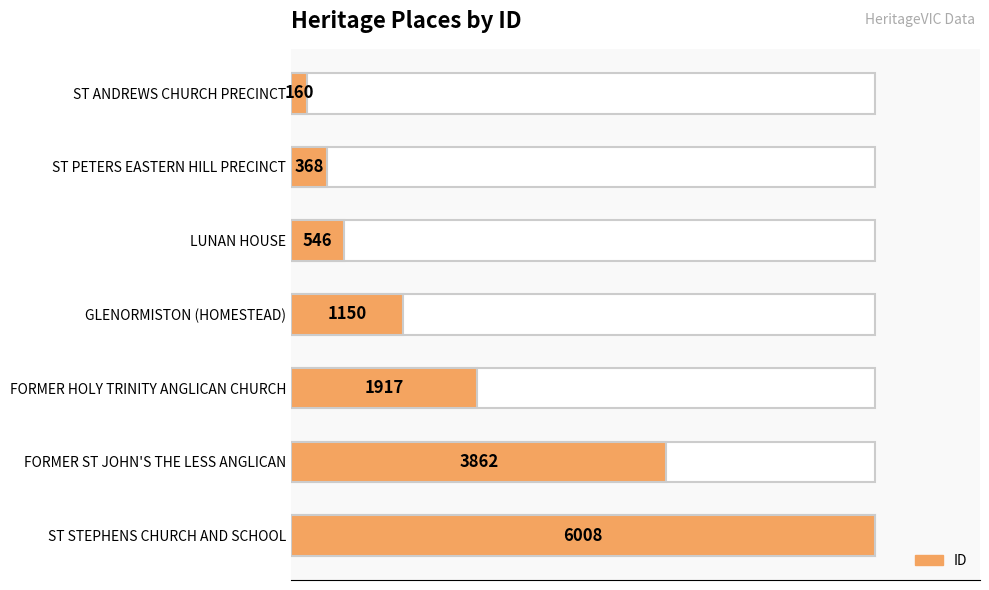

What value does the data have at ST STEPHENS CHURCH AND SCHOOL?

6008